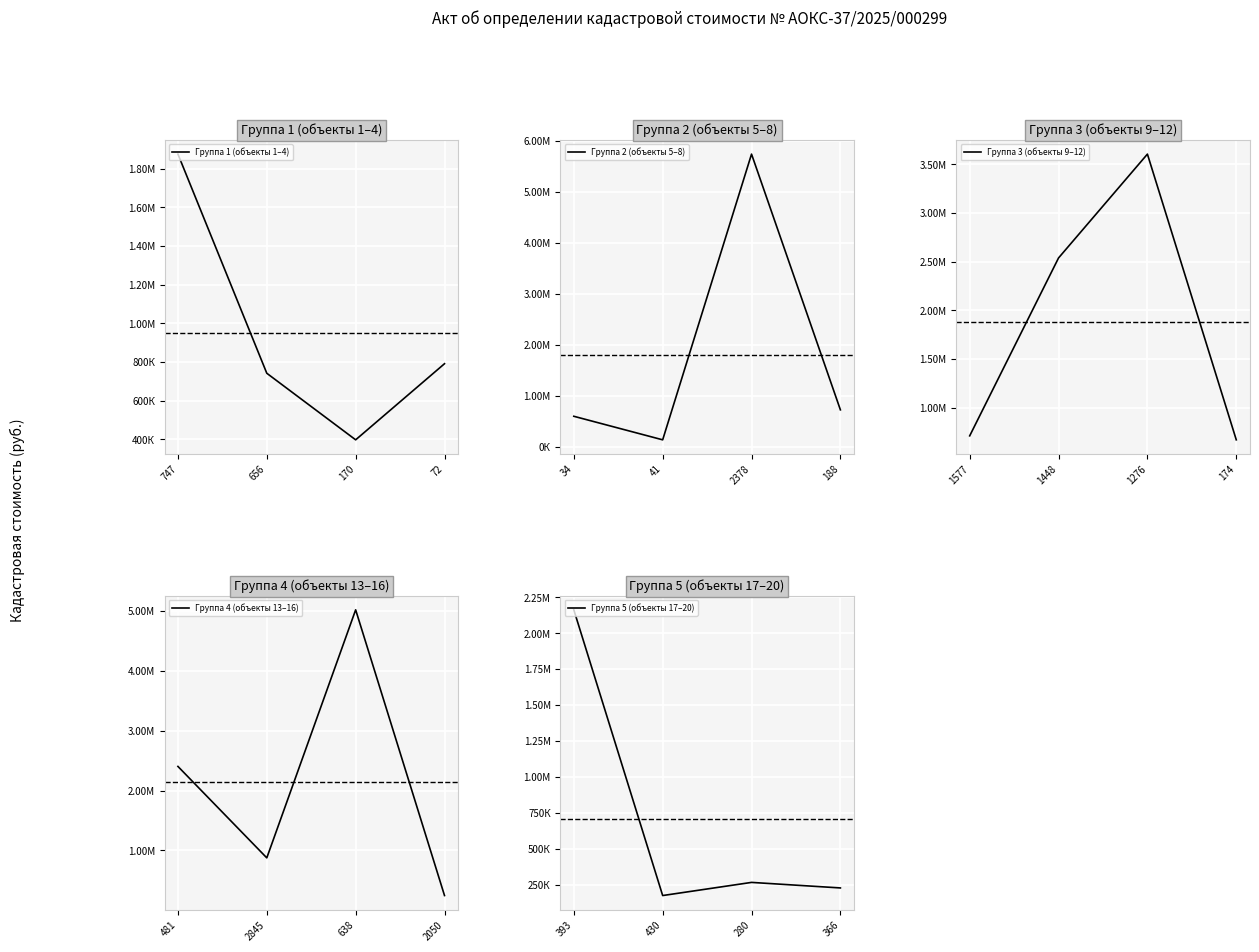

Between 656 and 747, which is larger?

747